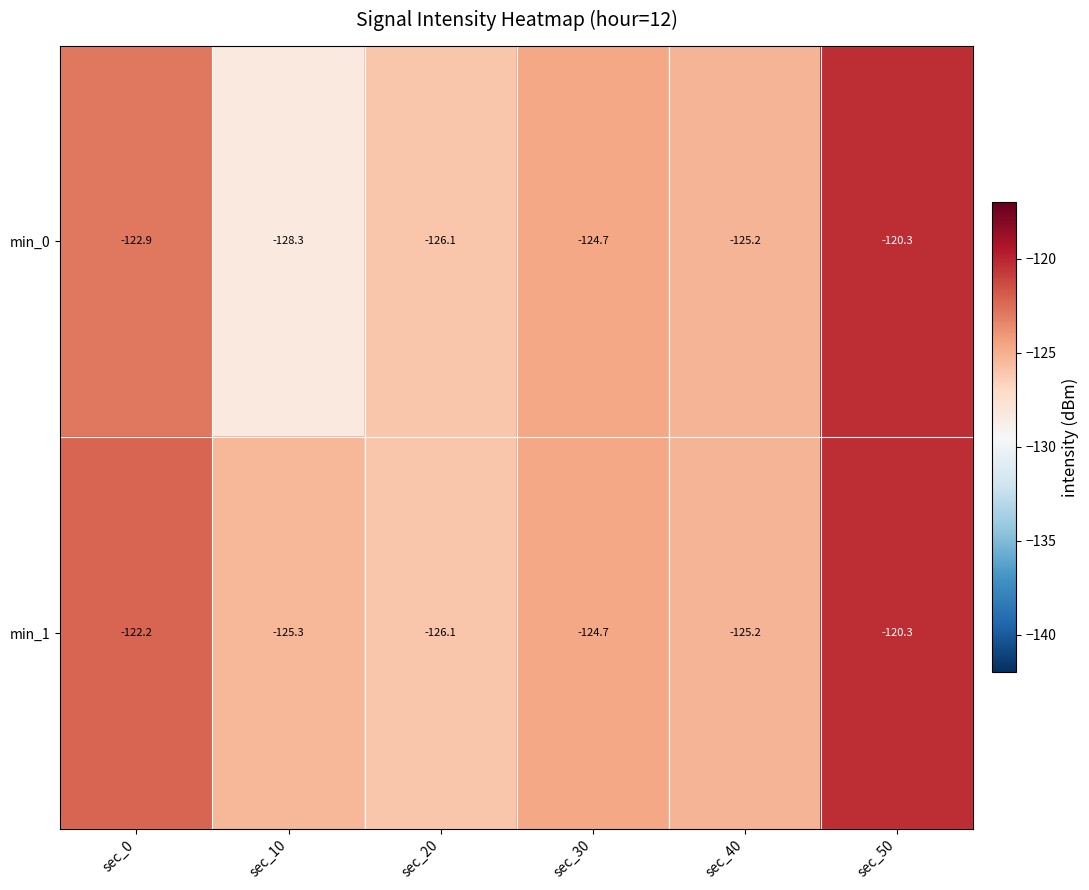

Rank the categories by min_0 value from lowest to highest.

sec_10, sec_20, sec_40, sec_30, sec_0, sec_50